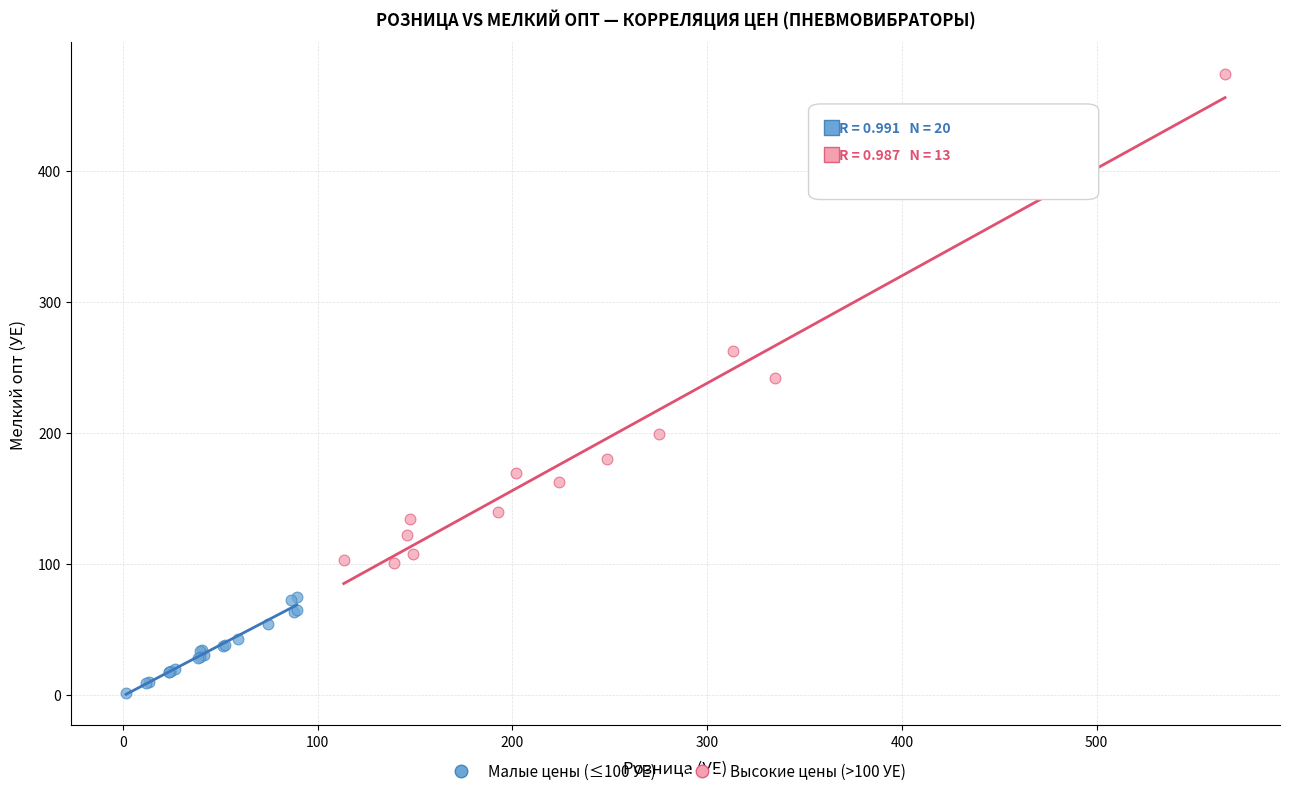

Which series contains the lowest Y value?

Малые цены (≤100 УЕ)